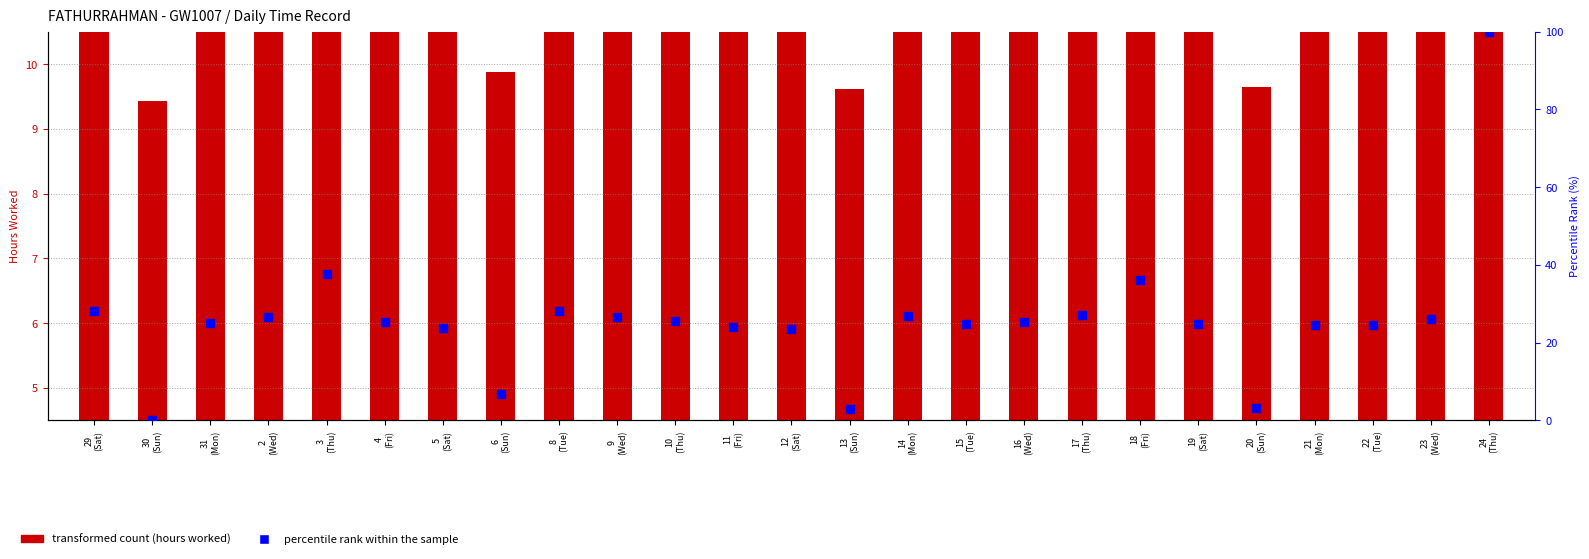

Which series contains the lowest Y value?

percentile rank within the sample